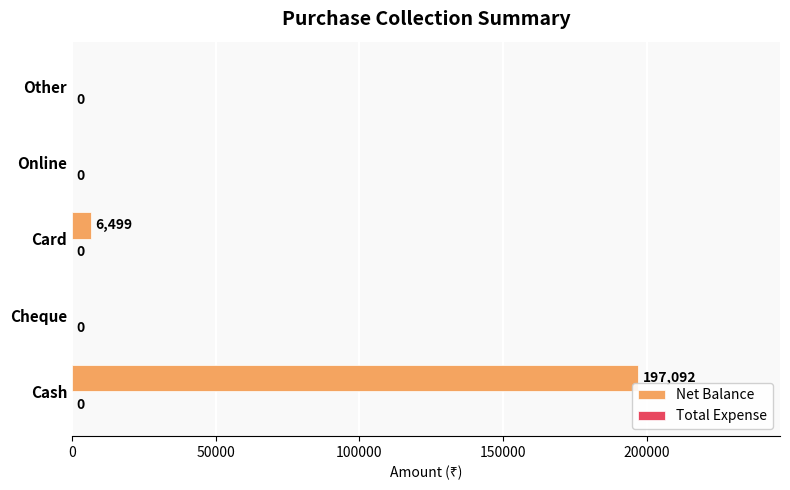

What is the sum of all values?

203591